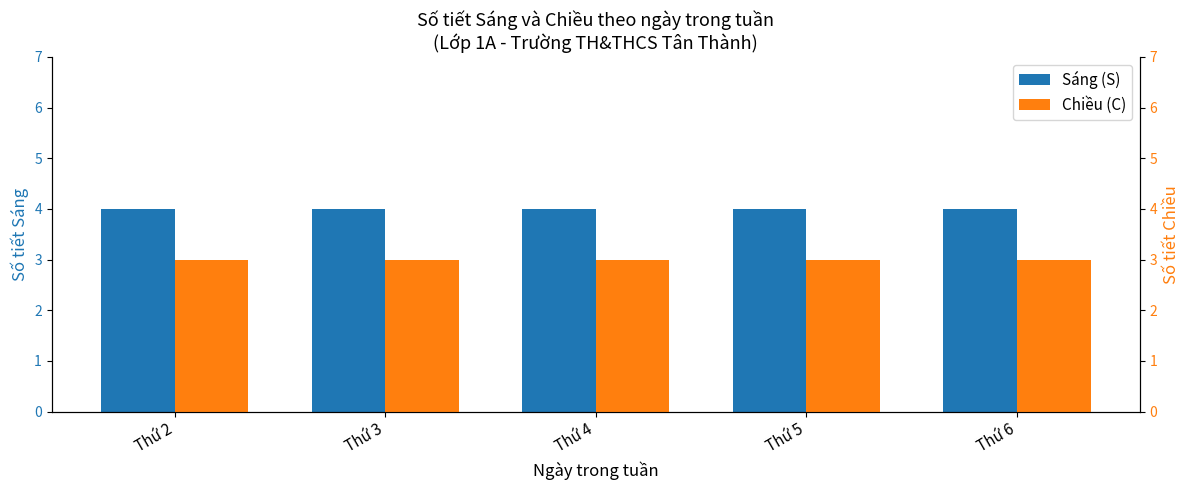

What is the approximate value of Sáng (S) at Thứ 5?

4